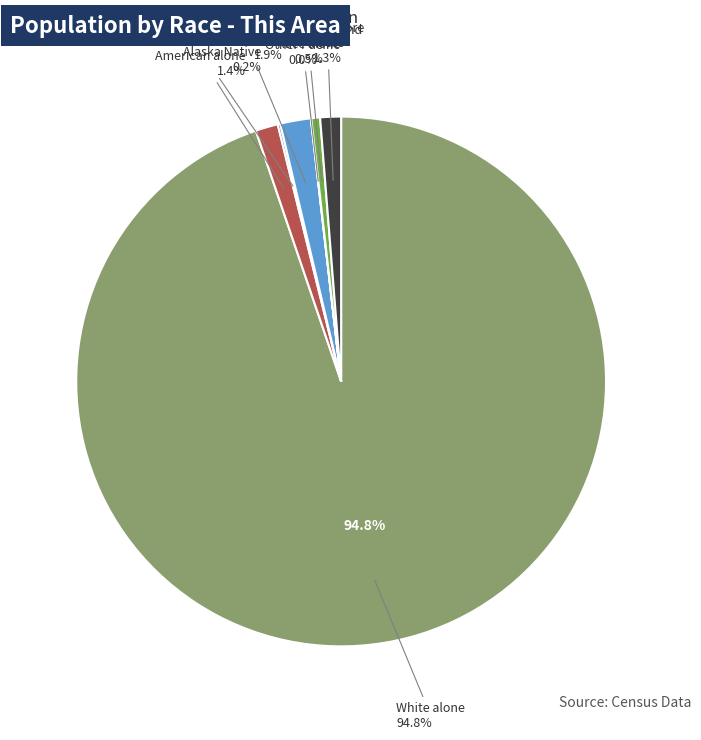

How many segments does this pie chart have?

7